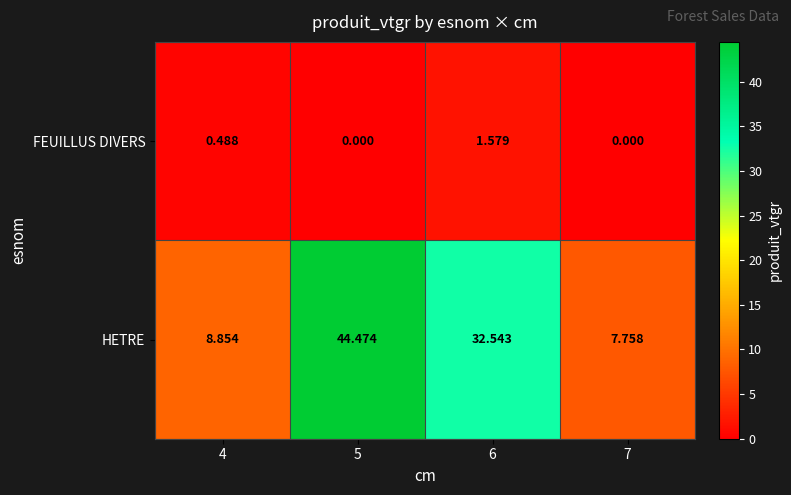

Rank the series at 6 from highest to lowest value.

HETRE, FEUILLUS DIVERS